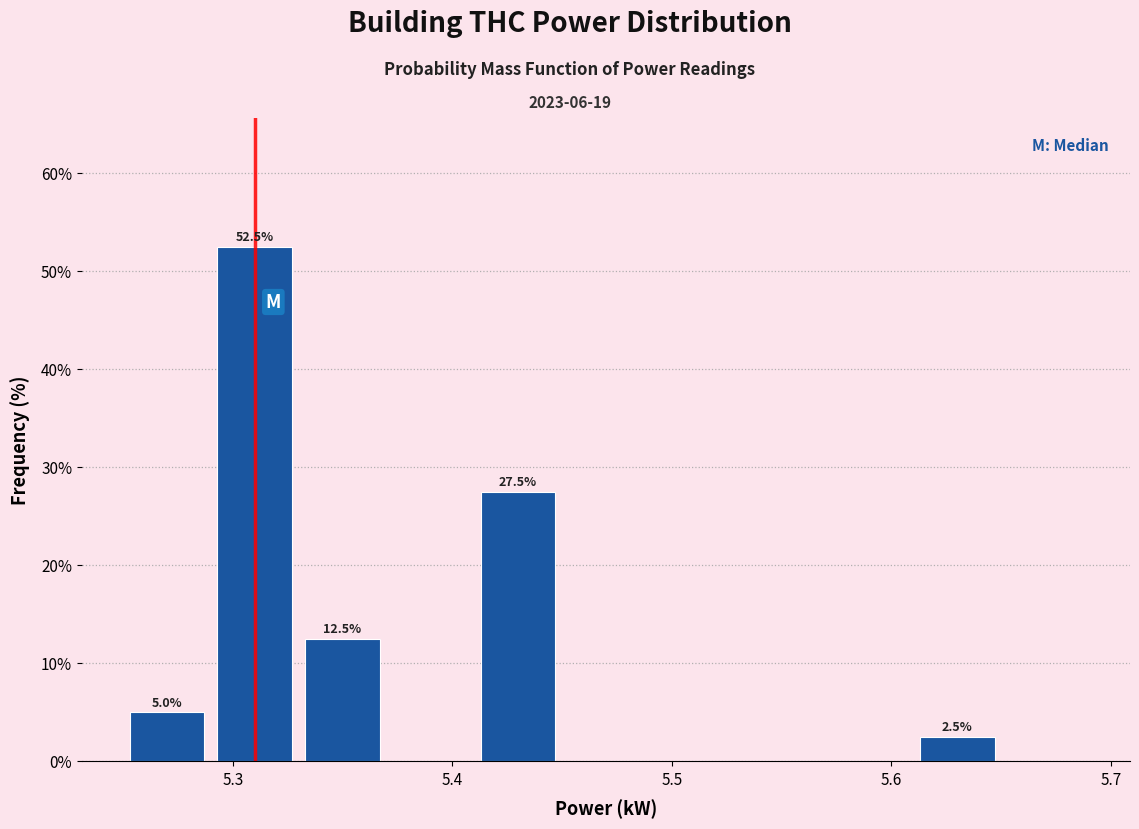

Over which range of the x-axis is the bar tallest?

5.29 to 5.33